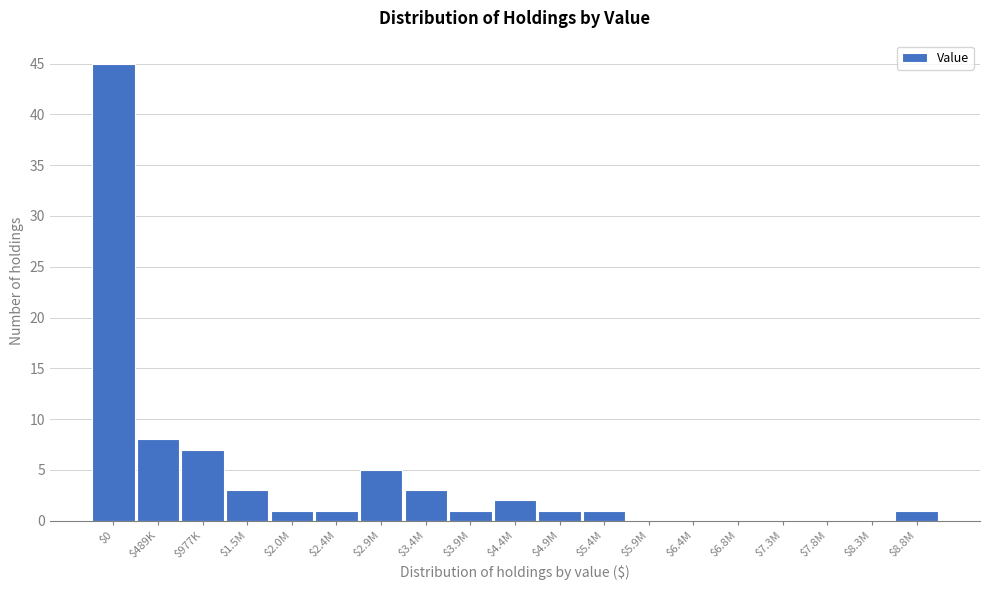

Where is the data nearest to the value 22?

$489K